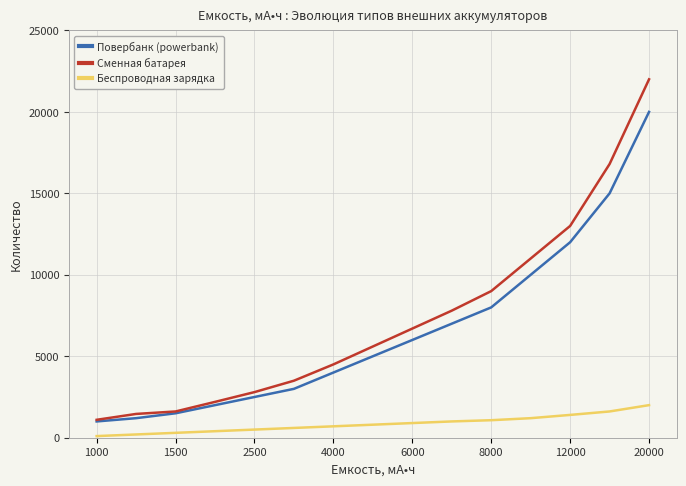

Which series has the widest spread of values?

Сменная батарея